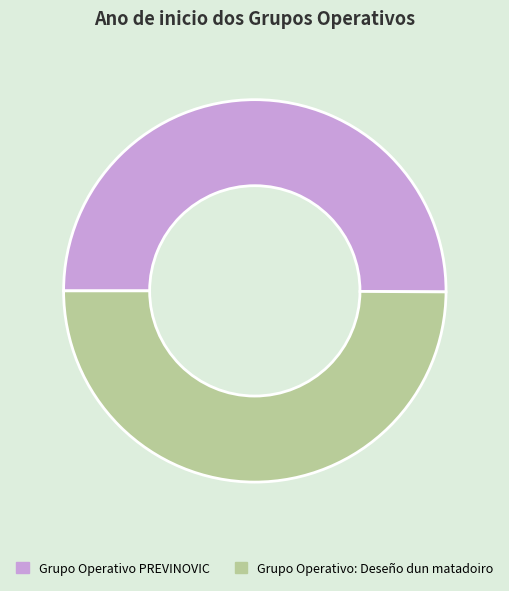

Combined, do Grupo Operativo PREVINOVIC and Grupo Operativo: Deseño dun matadoiro account for over 50%?

Yes